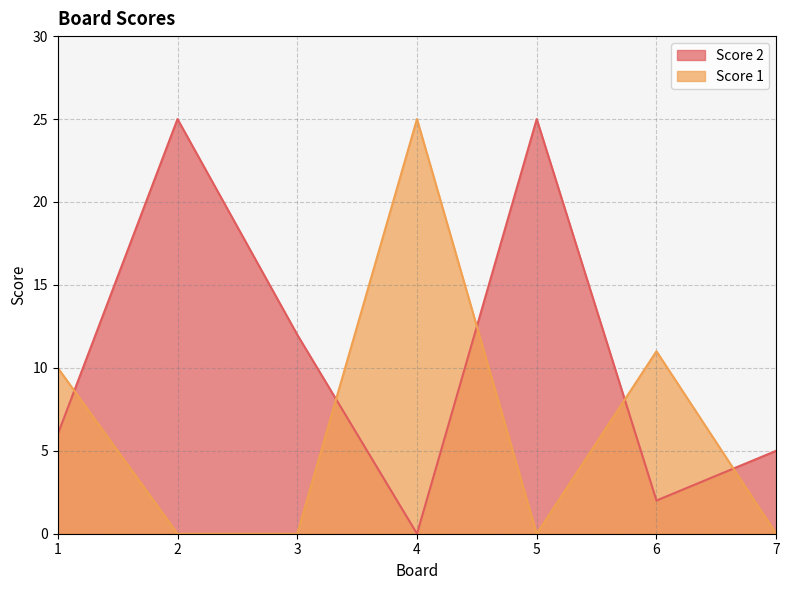

How many intersections are there between Score 2 and Score 1?

5